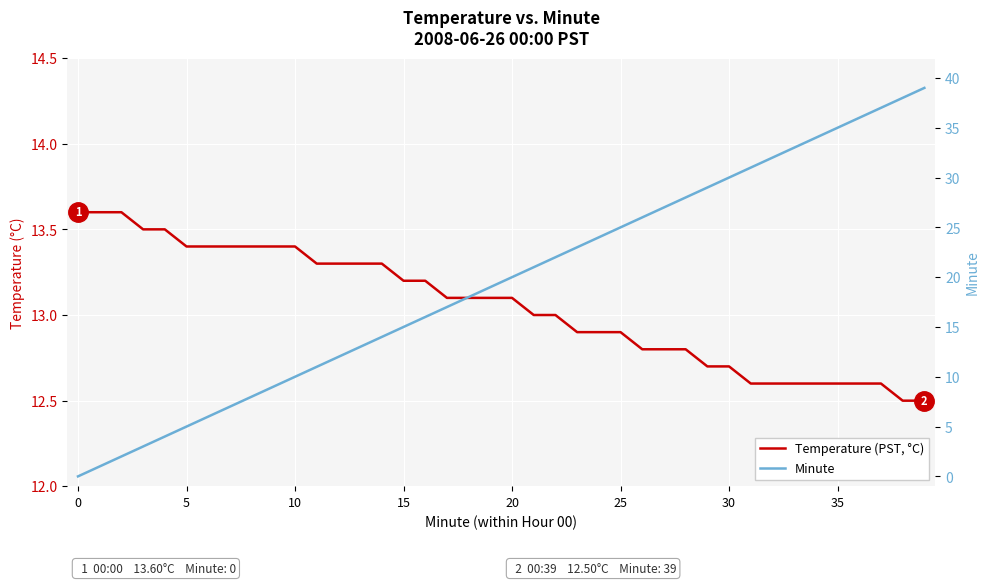

What is the difference between the highest and lowest values at 26?

13.2